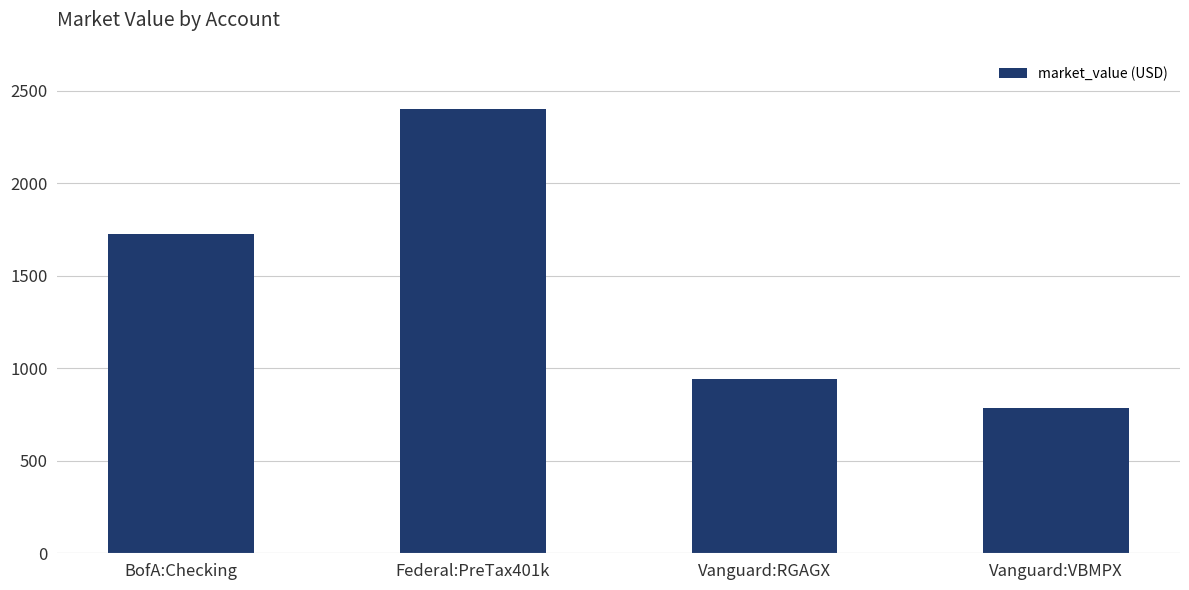

What is the change in value from BofA:Checking to Vanguard:VBMPX?

-942.2